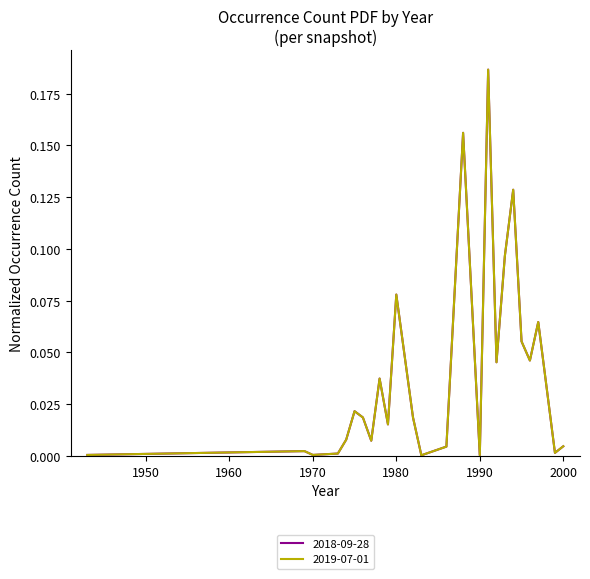

How many interior local valleys does the 2018-09-28 series have?

8